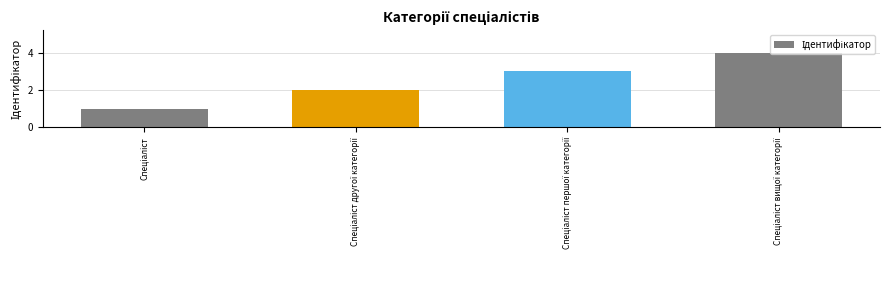

What is the greatest value displayed?

4